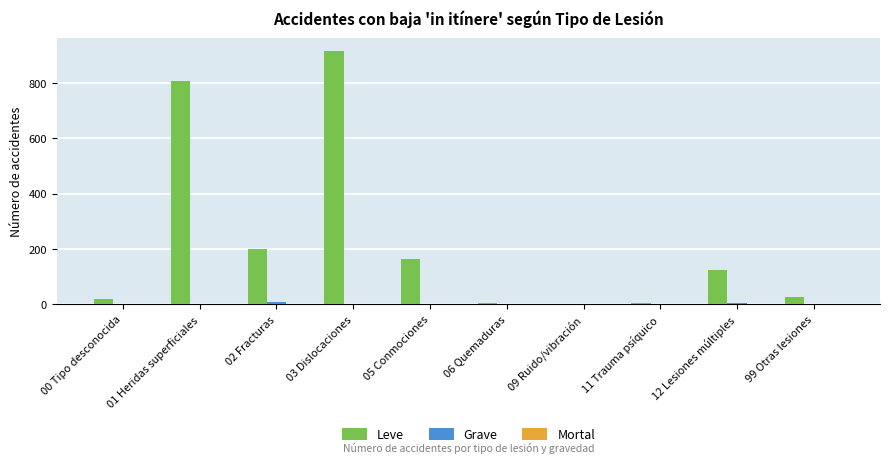

What is the sum of all Grave values?

19